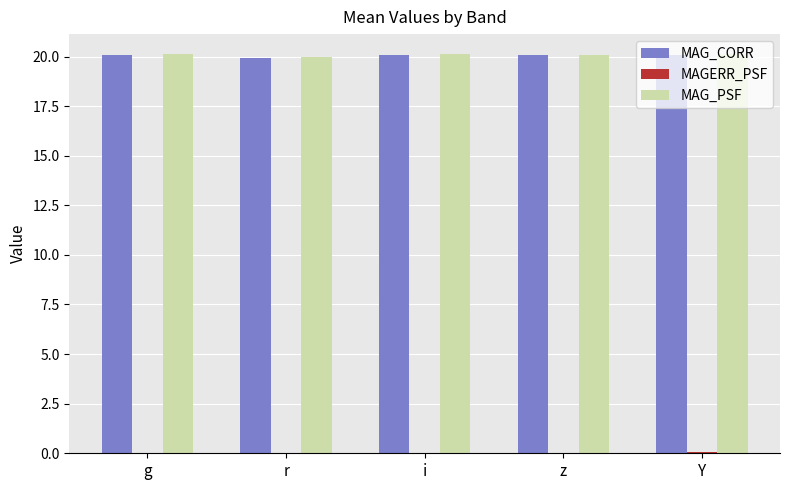

Is it true that MAG_PSF equals 20.0 at r?

True